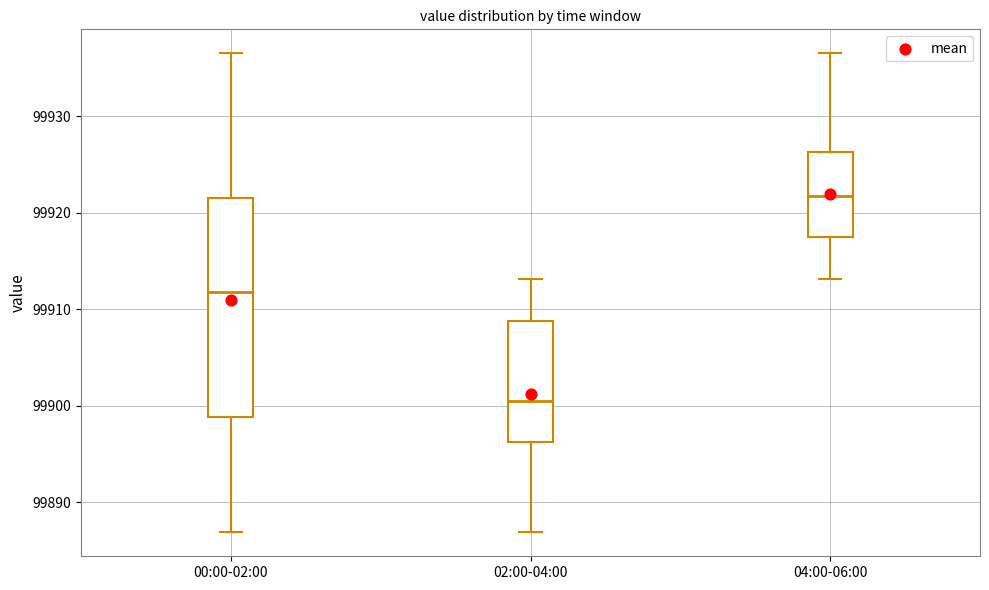

Which box has the lowest median line?

02:00-04:00